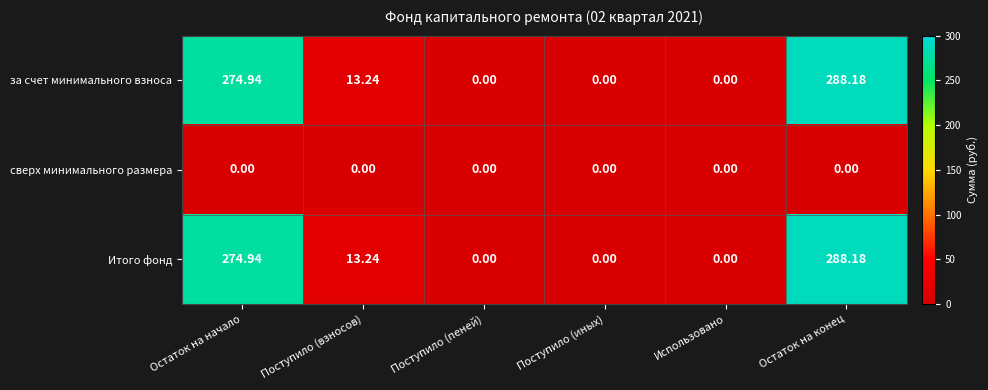

At which category does the chart reach its peak across all series?

Остаток на конец